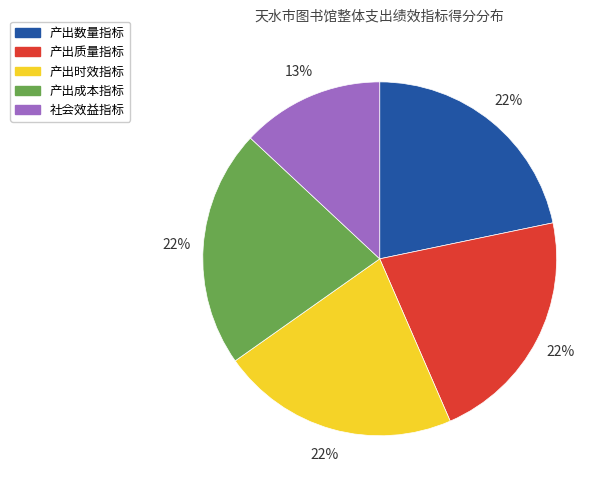

Approximately how many times larger is the value at 产出数量指标 compared to 产出质量指标?

1.0